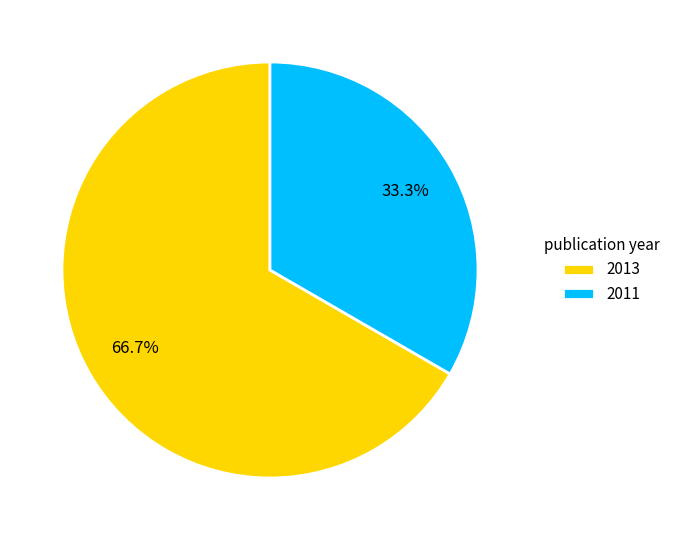

Combined, do 2013 and 2011 account for over 50%?

Yes